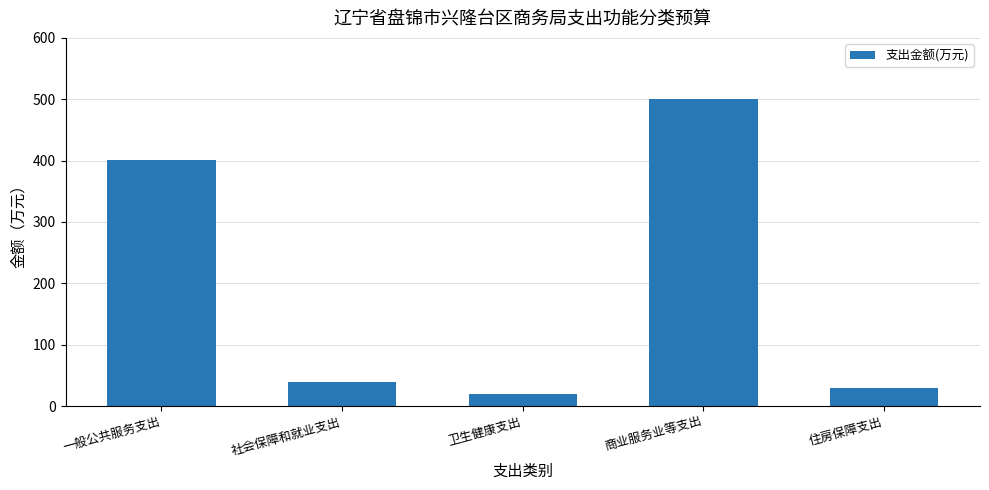

What is the ratio of the value at 一般公共服务支出 to the value at 住房保障支出?

13.4